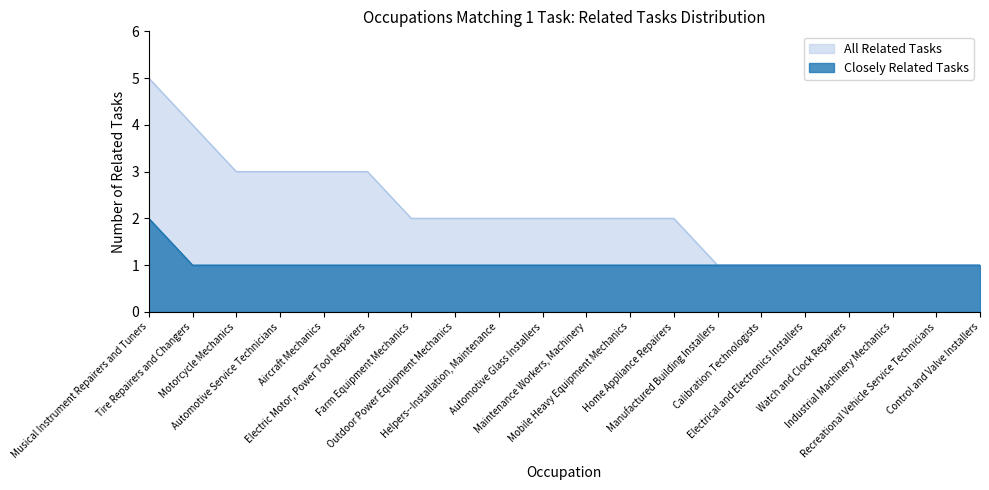

Where is Closely Related Tasks nearest to the value 1?

Tire Repairers and Changers